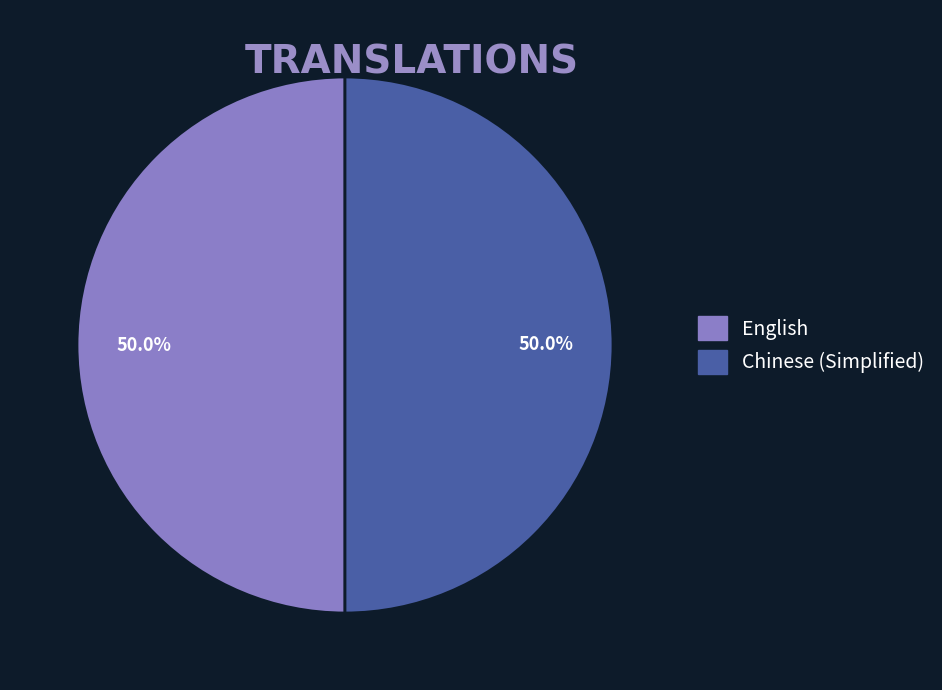

Is the sum of Chinese (Simplified) and English greater than half?

Yes